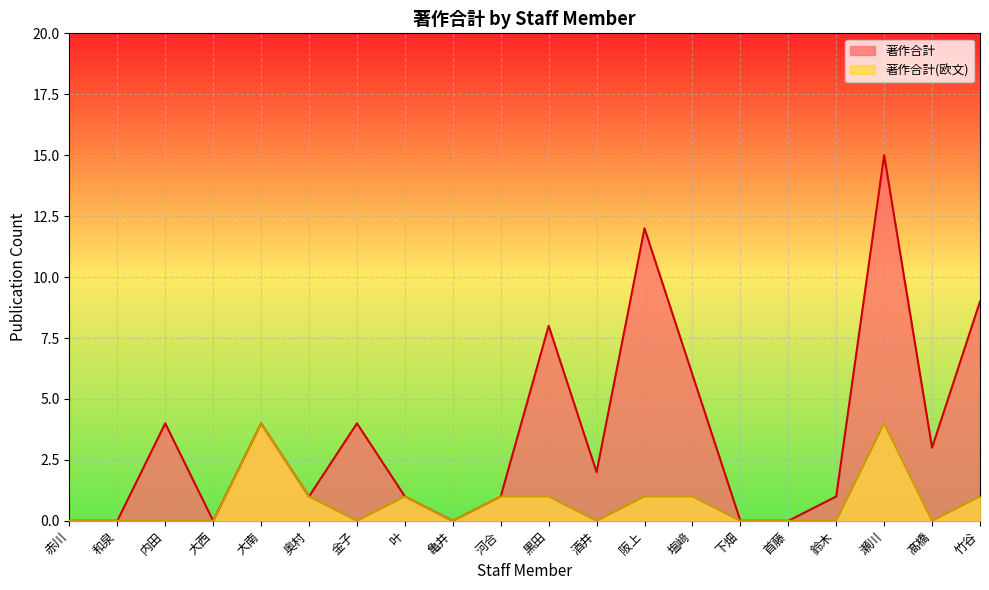

How many data points in 著作合計 are less than 2?

10